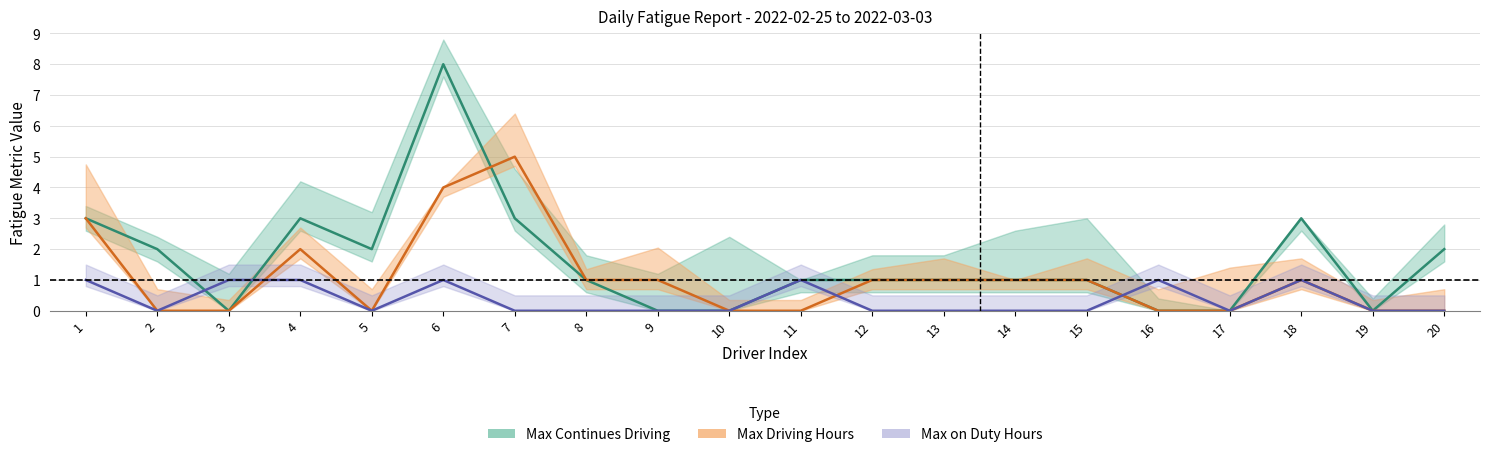

Between 6 and 5, which is larger?

6